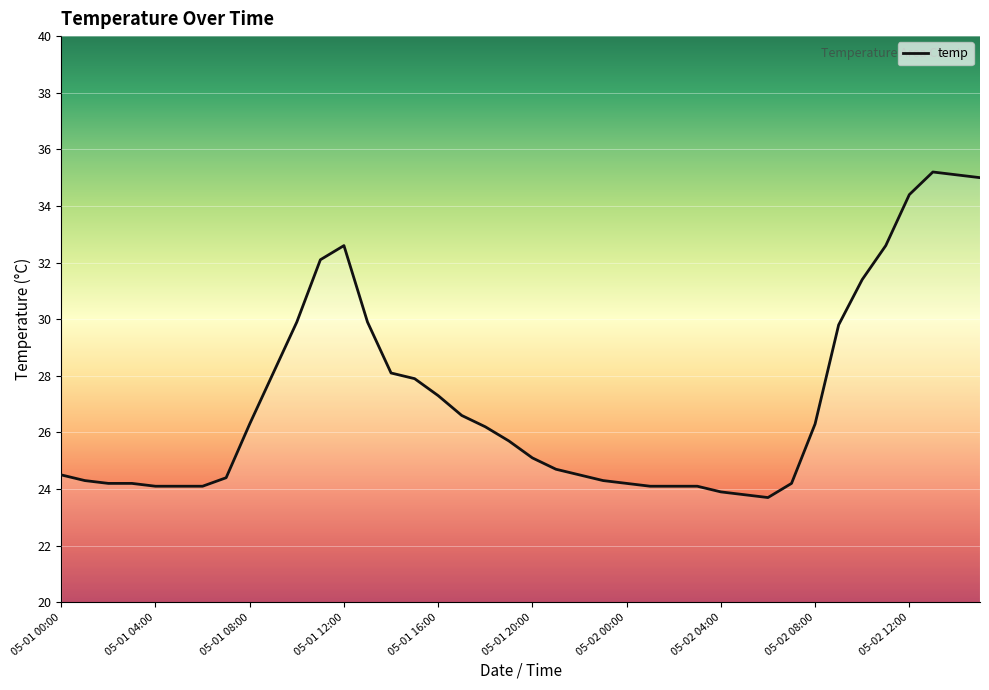

What is the greatest value displayed?

35.2